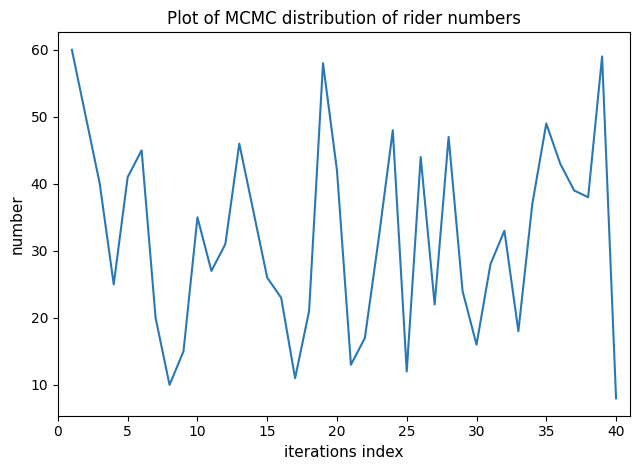

What is the difference between the maximum and minimum values?

52